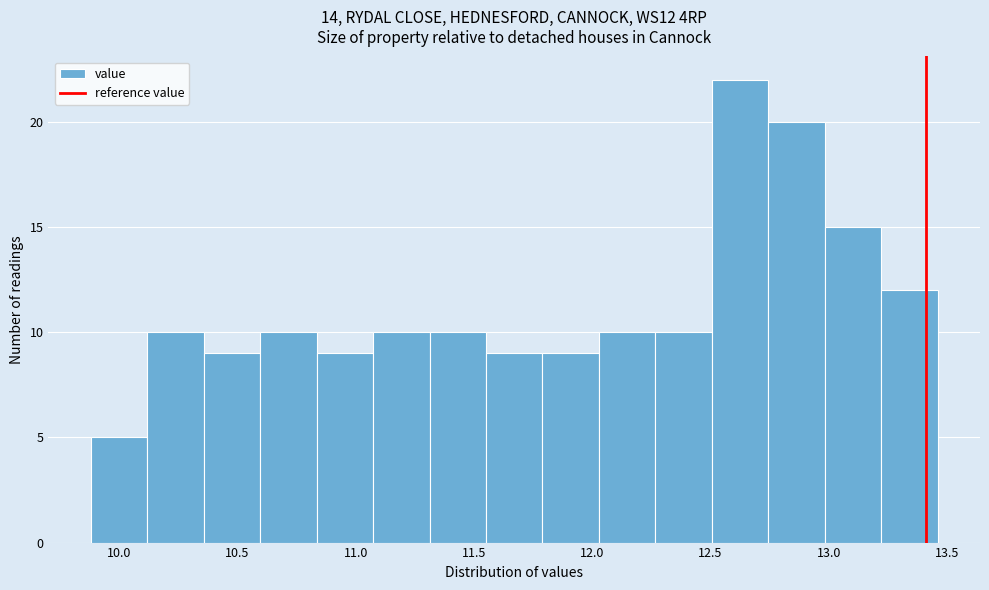

Reading left to right, transcribe this chart: for each bar, give the range it covers on the x-axis and its height. Neither the bar edges nor the heights are printed on the chart, so give them approximately, as read against the axes.

9.90 to 10.10: 5
10.10 to 10.35: 10
10.35 to 10.60: 9
10.60 to 10.85: 10
10.85 to 11.05: 9
11.05 to 11.30: 10
11.30 to 11.55: 10
11.55 to 11.80: 9
11.80 to 12.05: 9
12.05 to 12.25: 10
12.25 to 12.50: 10
12.50 to 12.75: 22
12.75 to 13.00: 20
13.00 to 13.20: 15
13.20 to 13.45: 12